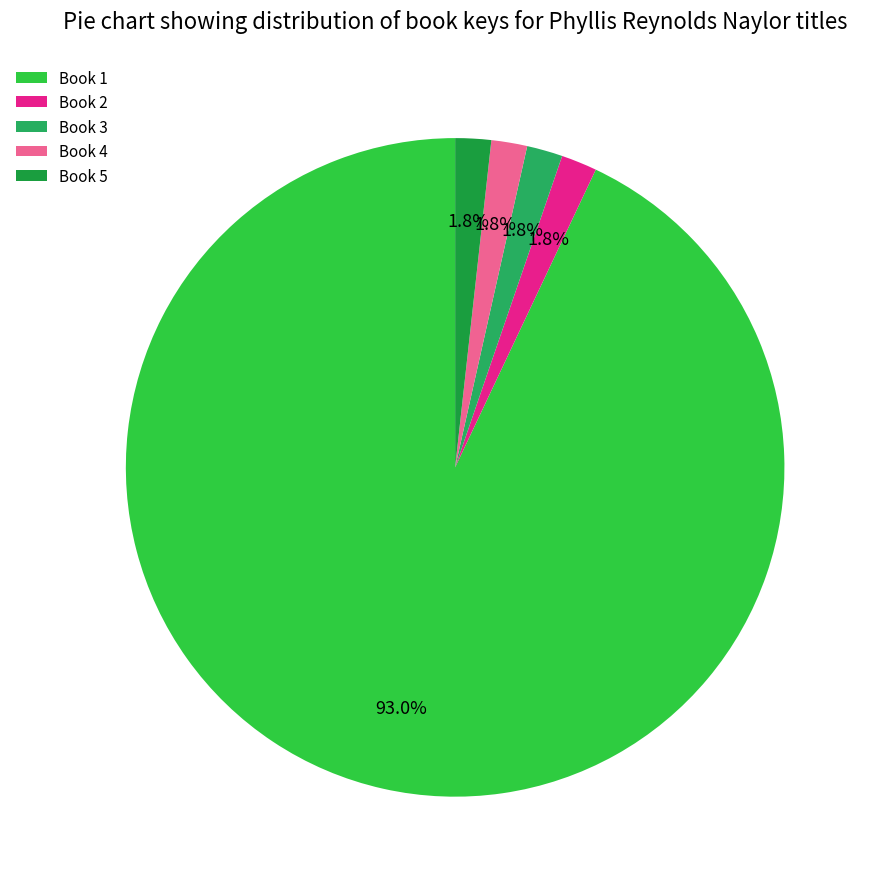

What is the total percentage of Book 1 and Book 3?

94.7%